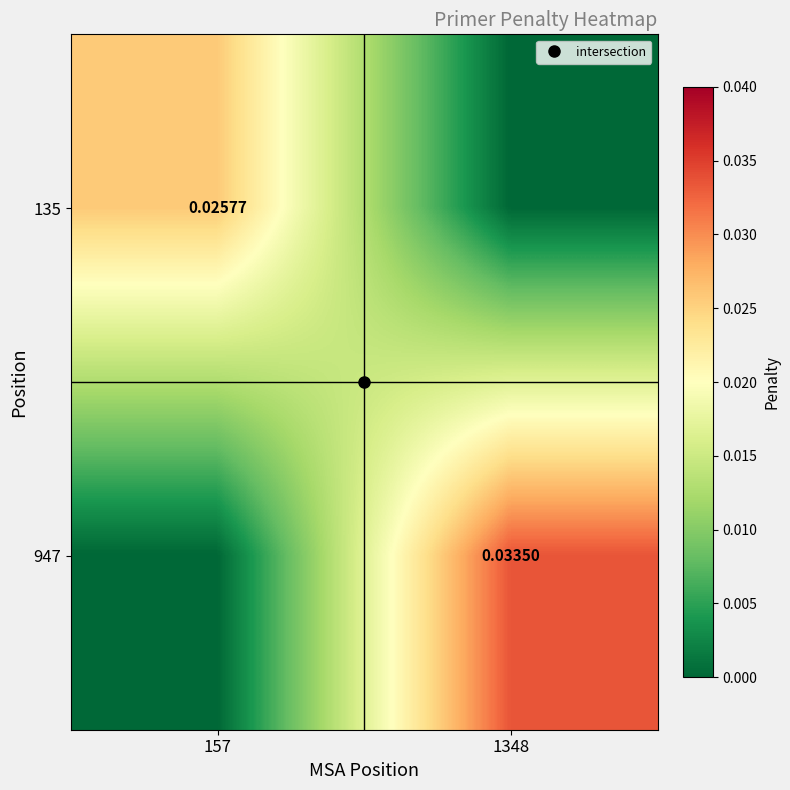

How many data points in 947 are above 0?

1